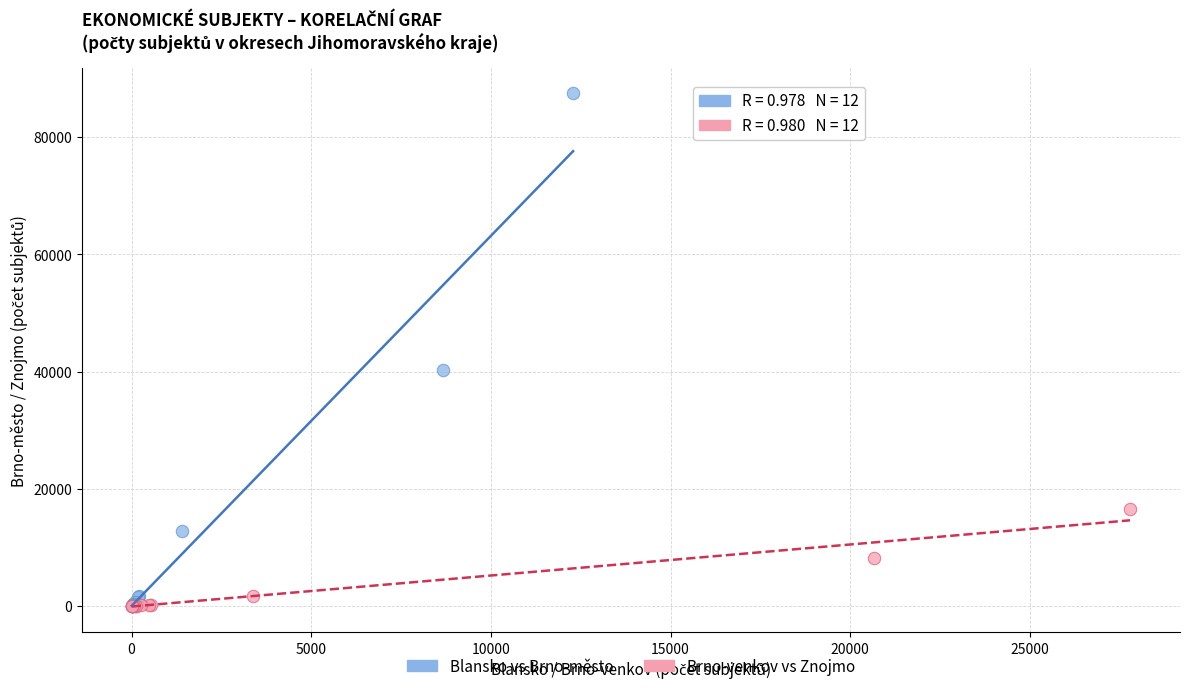

Which series reaches the maximum Y coordinate?

Blansko vs Brno-město